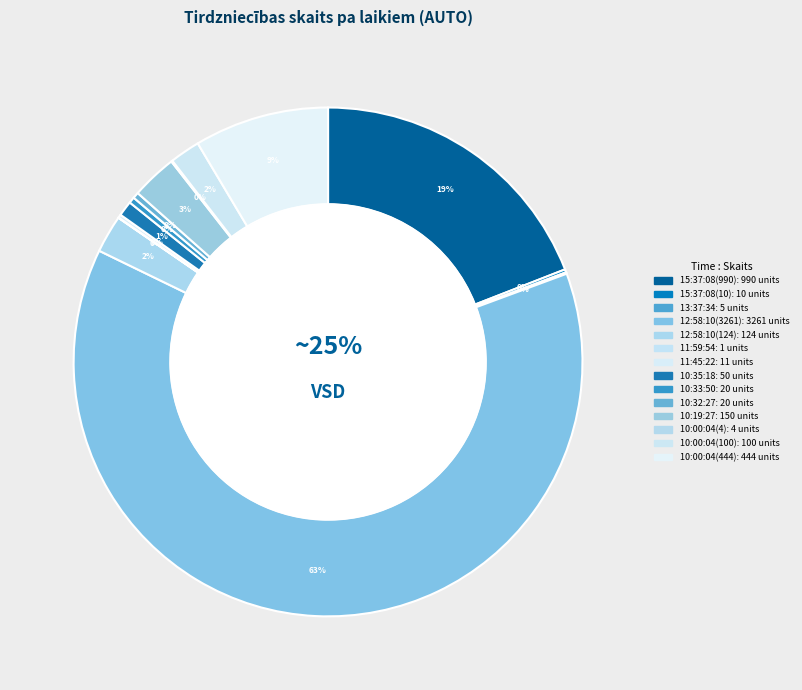

How many segments does this pie chart have?

14